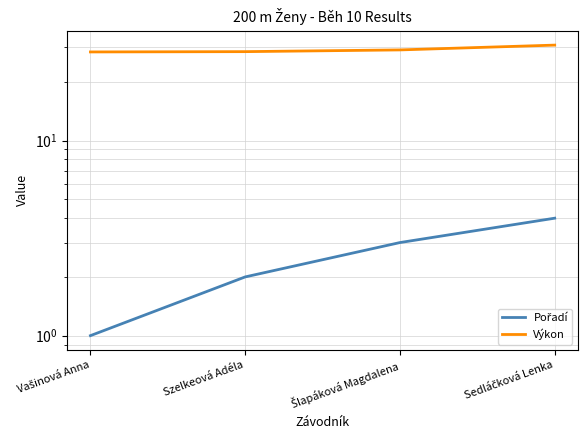

Count the Výkon values in the range 28 to 30.

3